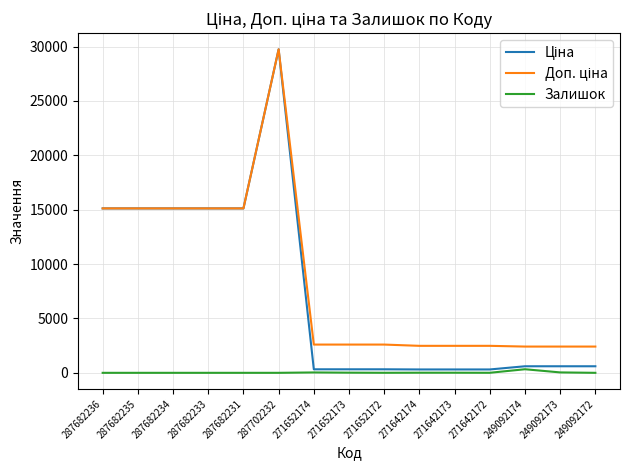

Is it true that Залишок equals 0.0 at 287682236?

True